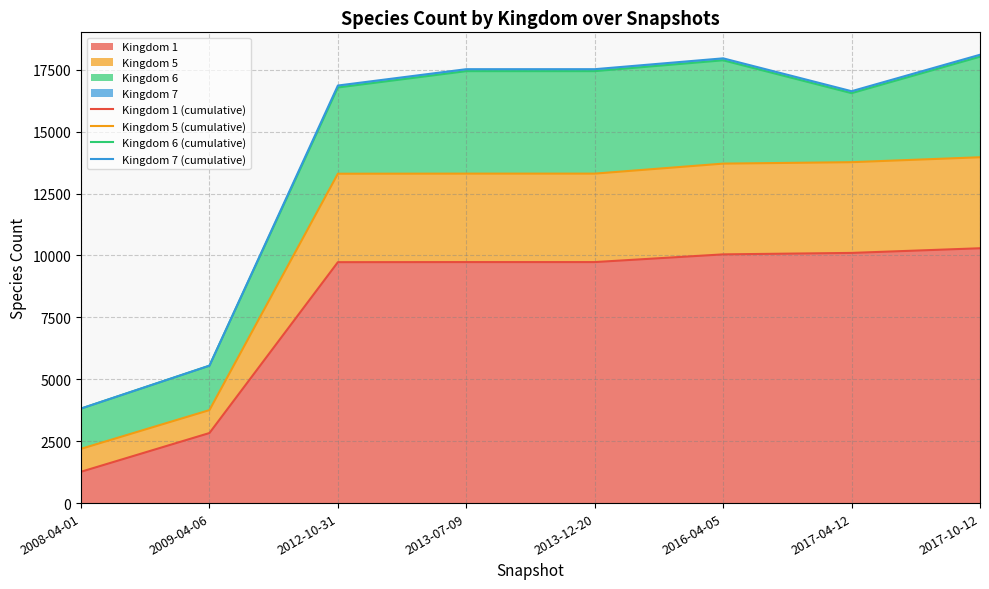

At which category is the sum across all series the highest?

2017-10-12